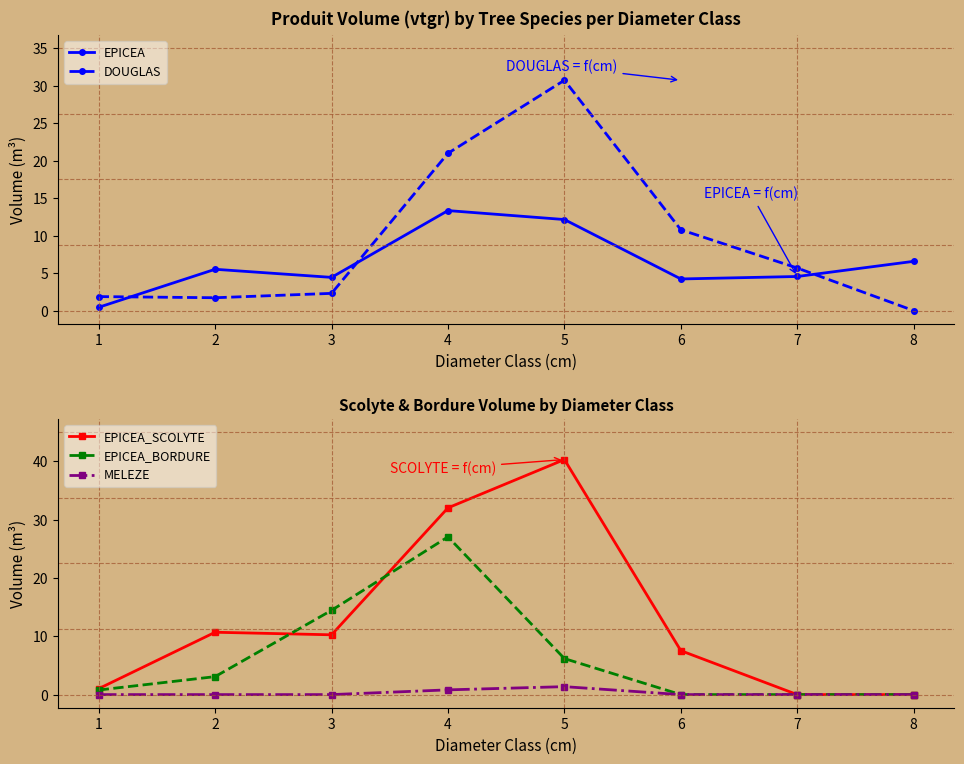

What are all the series names shown in the legend?

EPICEA, DOUGLAS, EPICEA_SCOLYTE, EPICEA_BORDURE, MELEZE